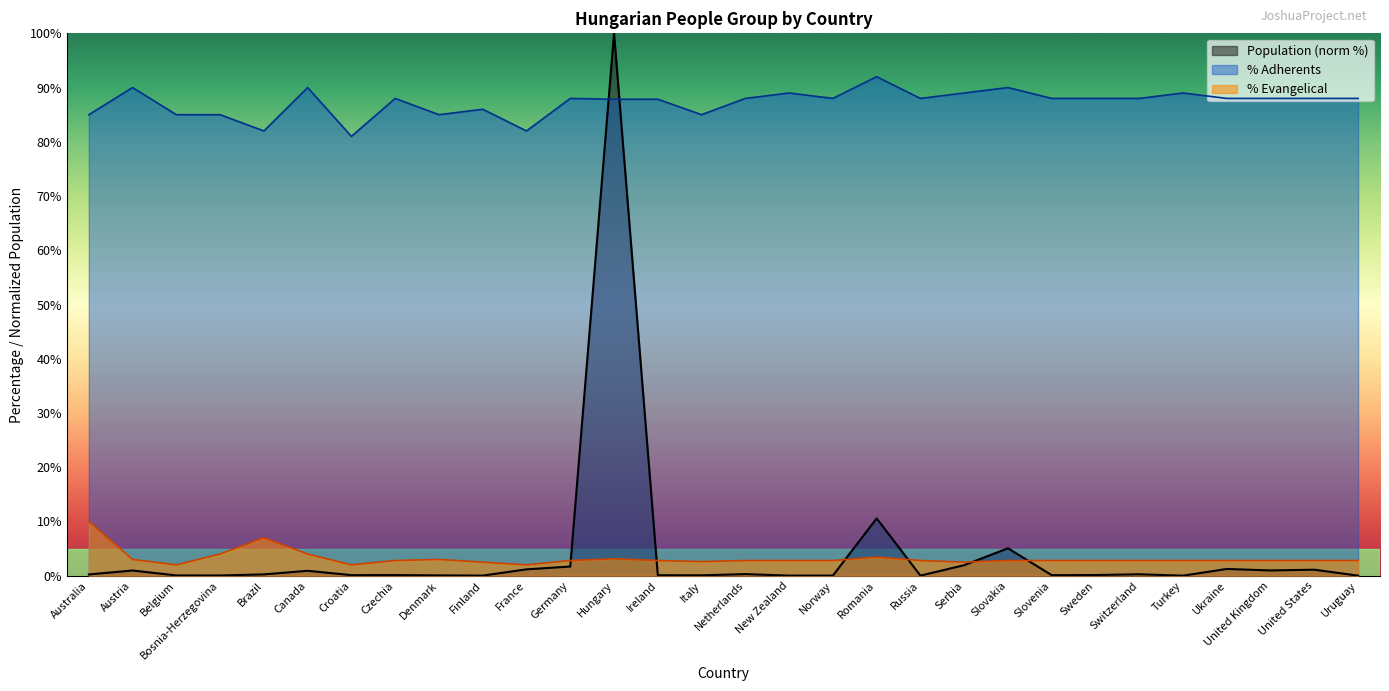

Which series changed the most between Netherlands and United Kingdom?

Population